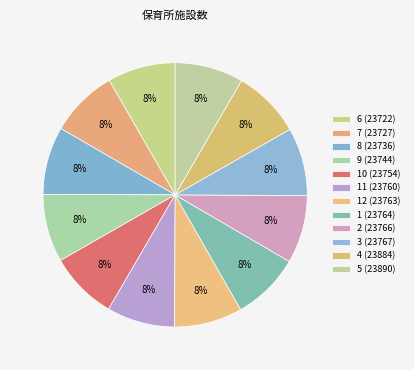

How many slices are in this pie chart?

12